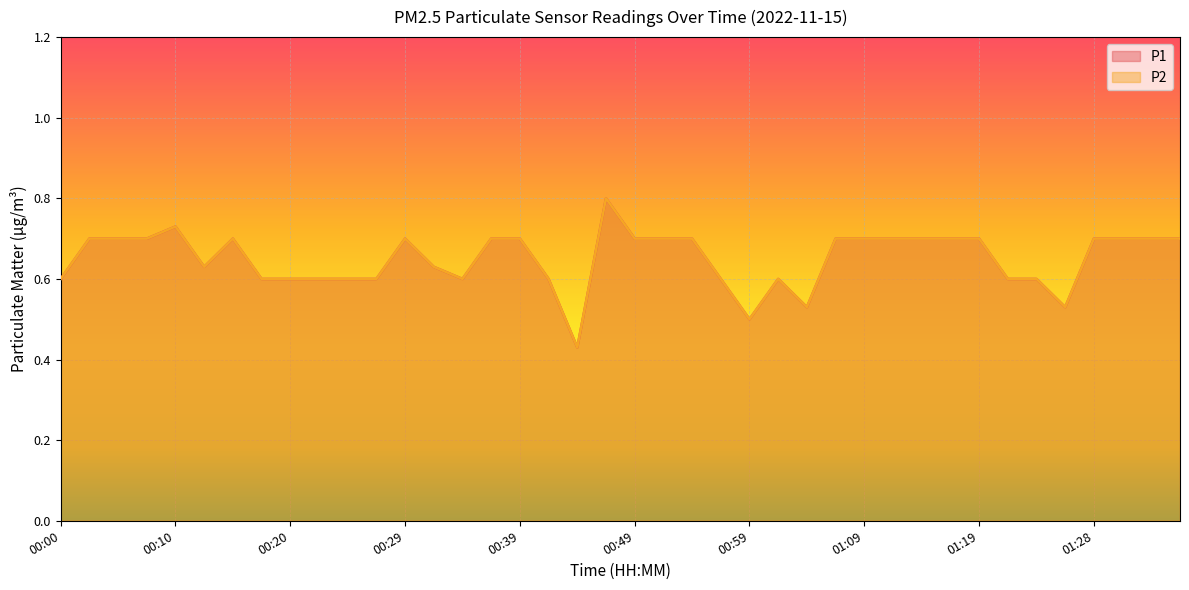

What is the difference between the P2 values at 00:32 and 00:54?

0.1